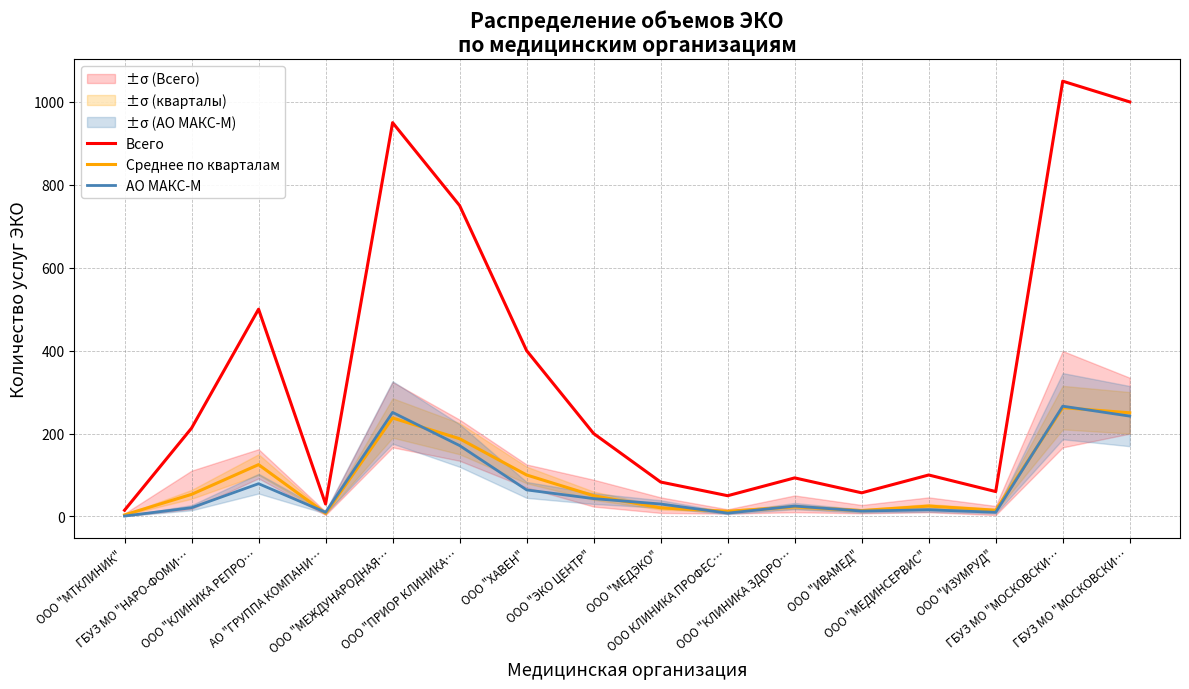

True or false: Всего and АО МАКС-М intersect in this chart.

False